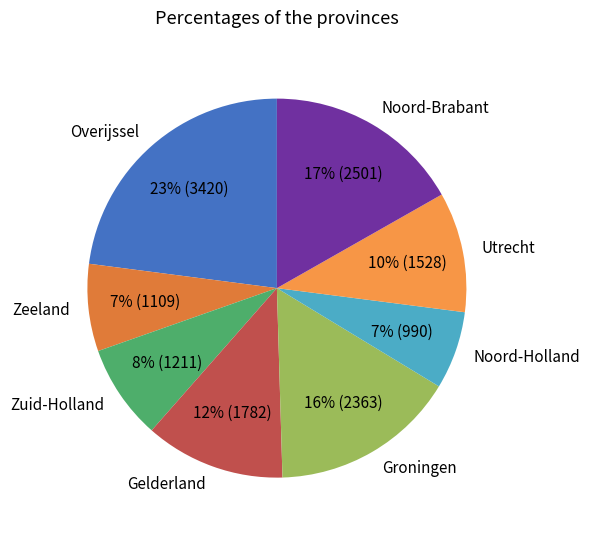

Count the number of slices in the pie.

8